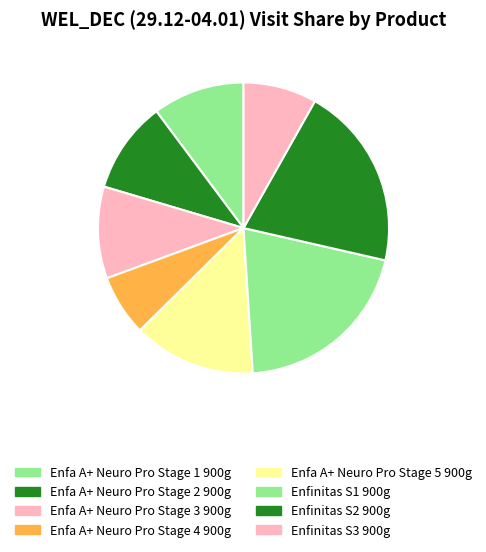

Which slice is the largest?

Enfinitas S1 900g